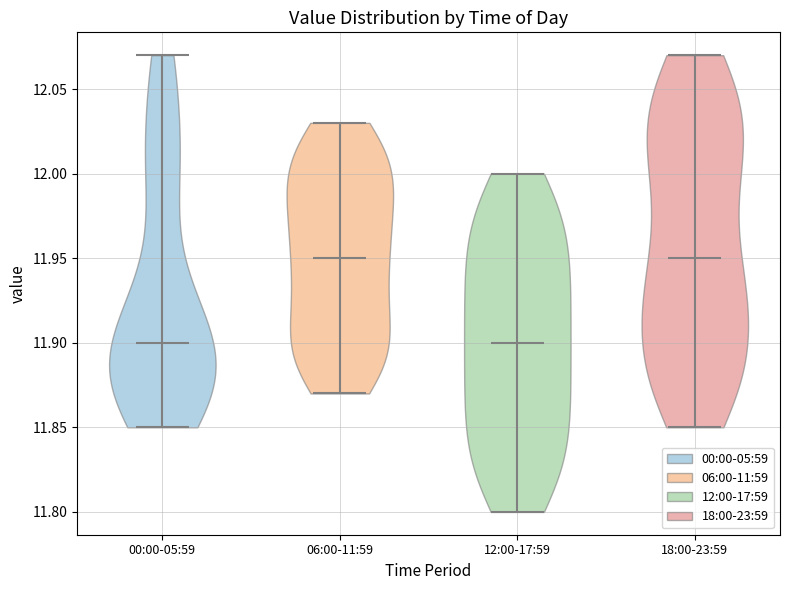

Reading left to right, read every violin against the y-axis: where its median line is, and the lowest and highest points it reaches. The values are not printed on the chart, so give them approximately, as read against the axis.

00:00-05:59: median line 11.90, lowest point 11.85, highest point 12.07
06:00-11:59: median line 11.95, lowest point 11.87, highest point 12.03
12:00-17:59: median line 11.90, lowest point 11.80, highest point 12.00
18:00-23:59: median line 11.95, lowest point 11.85, highest point 12.07